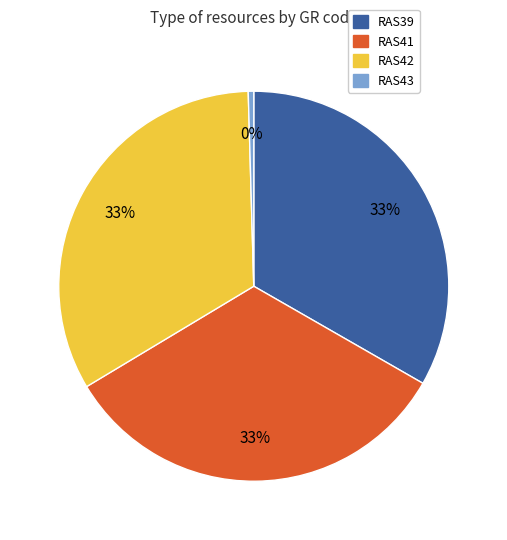

Combined, do RAS39 and RAS43 account for over 50%?

No